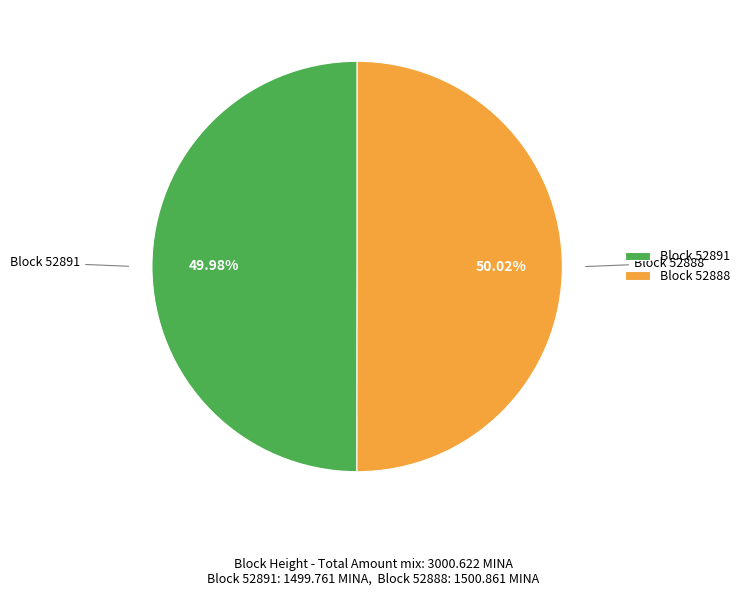

What is the ratio of the value at Block 52888 to the value at Block 52891?

1.0